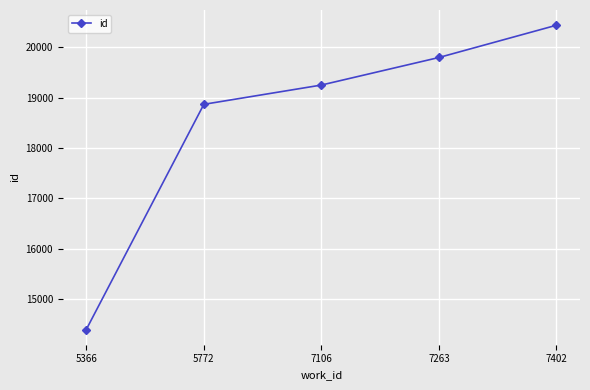

What is the sum of all values?

92748